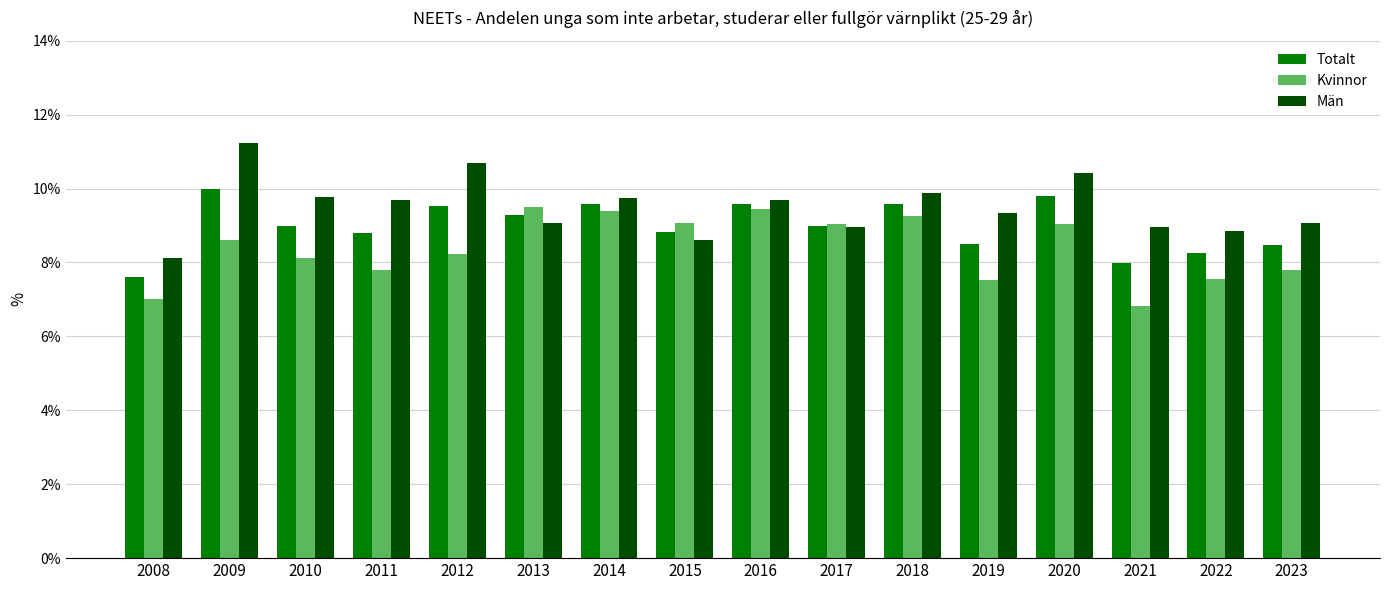

Rank the series by their maximum value, from highest to lowest.

Män, Totalt, Kvinnor